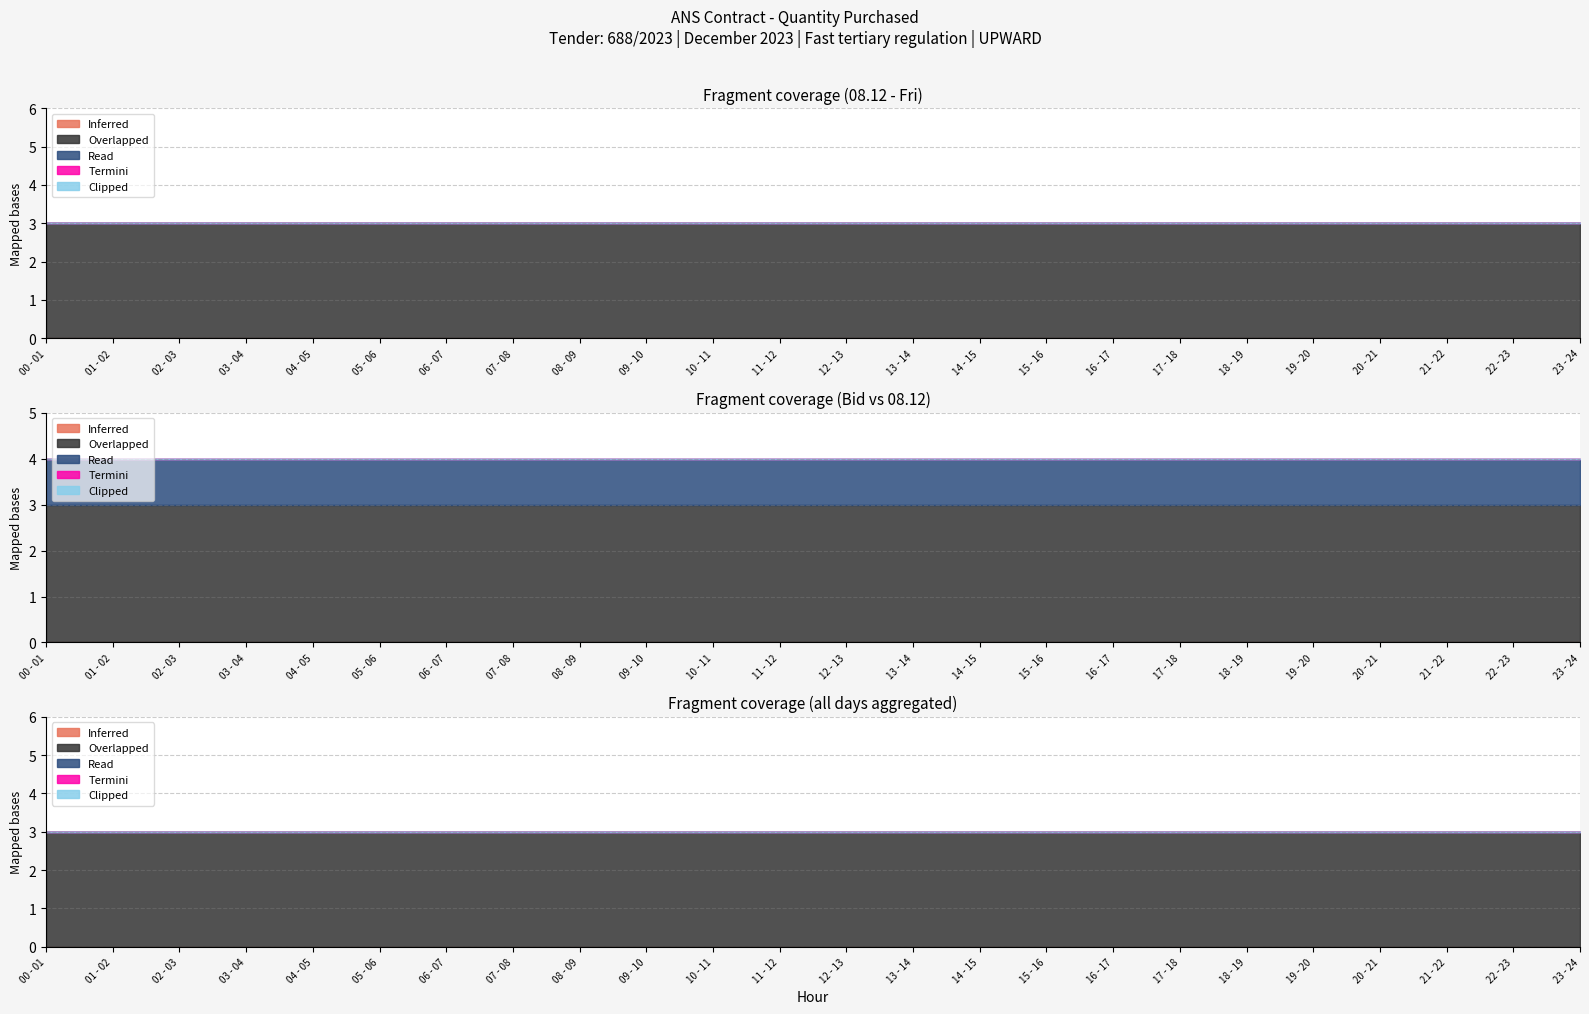

True or false: Termini (04.12) and Inferred (01.12) intersect in this chart.

False